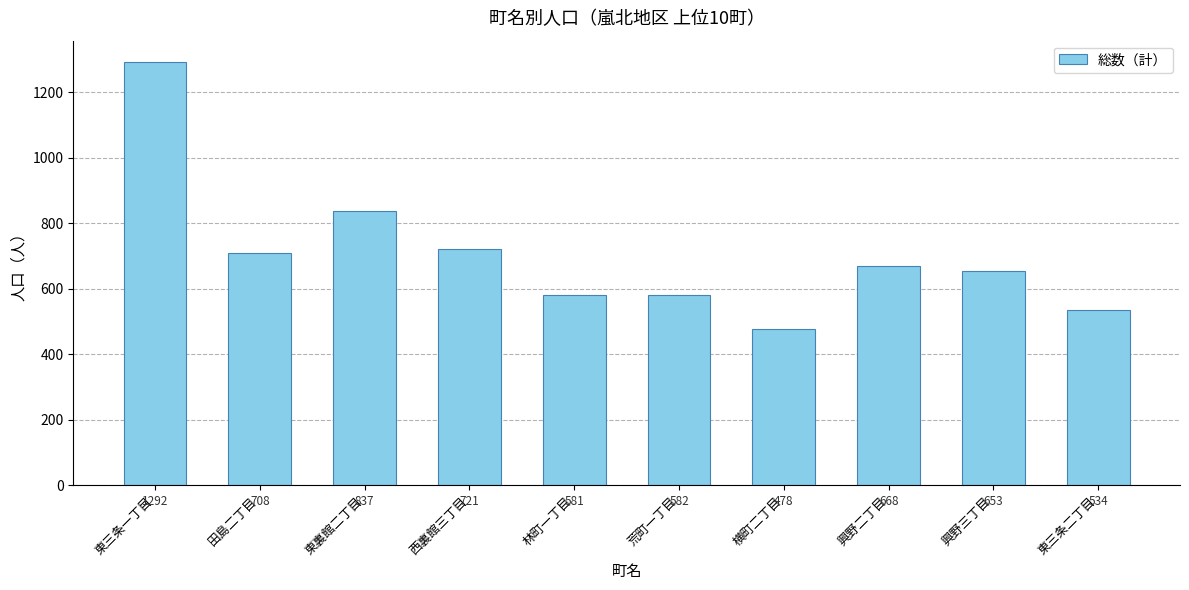

Approximately how many times larger is the value at 田島二丁目 compared to 横町二丁目?

1.5